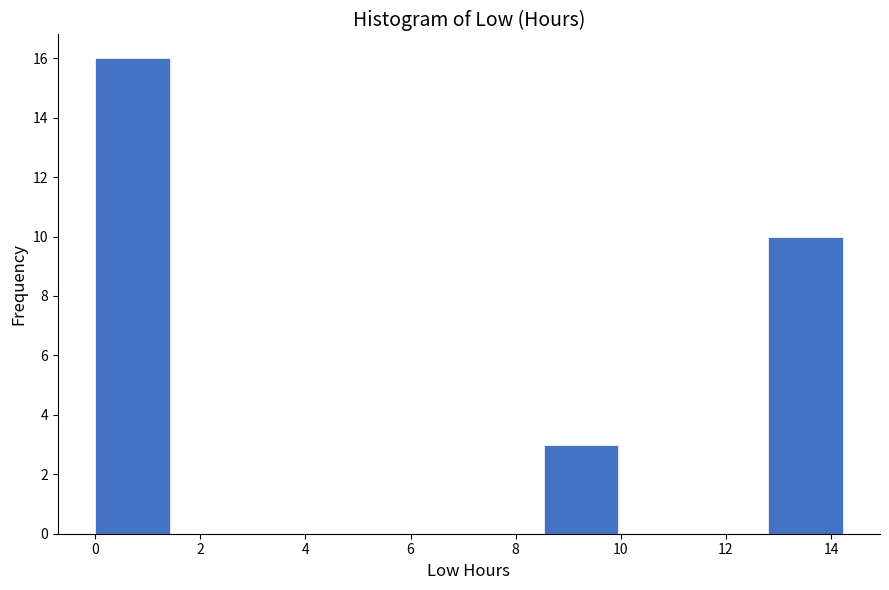

What is the height of the bar covering 12.8 to 14.2 on the x-axis? Neither the bar edges nor the heights are printed on the chart, so give them approximately, as read against the axes.

10